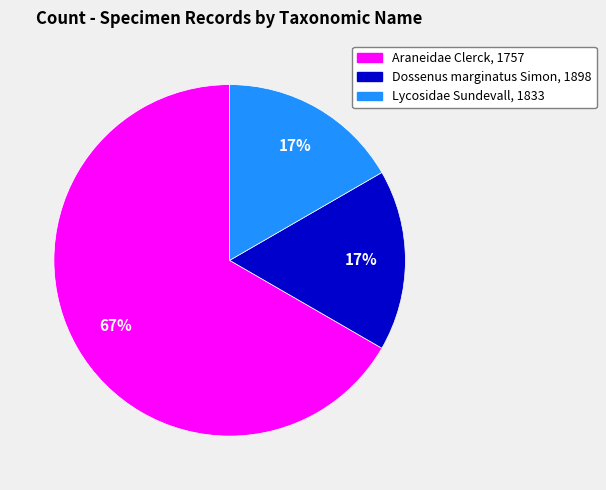

Combined, do Dossenus marginatus Simon, 1898 and Lycosidae Sundevall, 1833 account for over 50%?

No